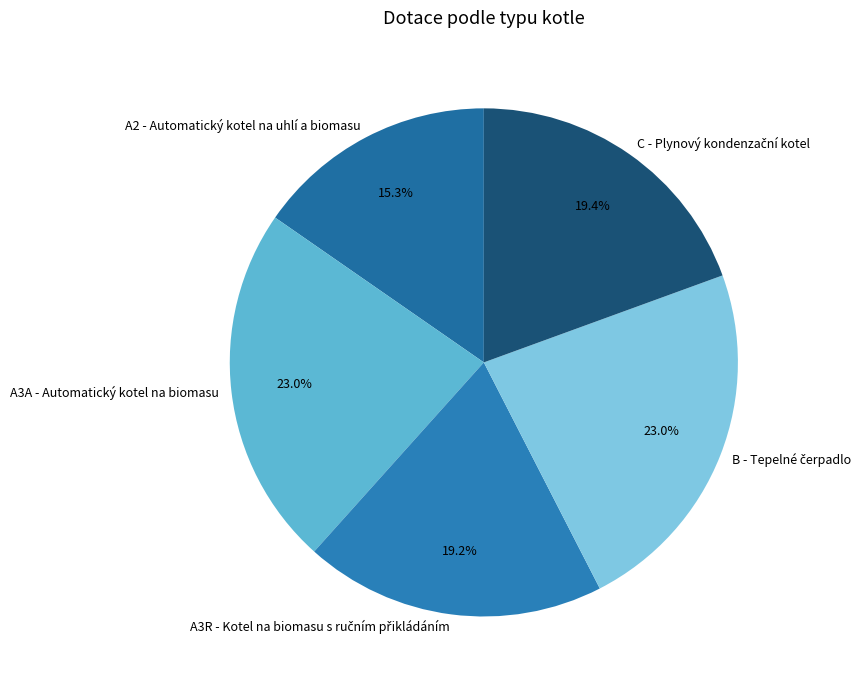

Count the number of slices in the pie.

5